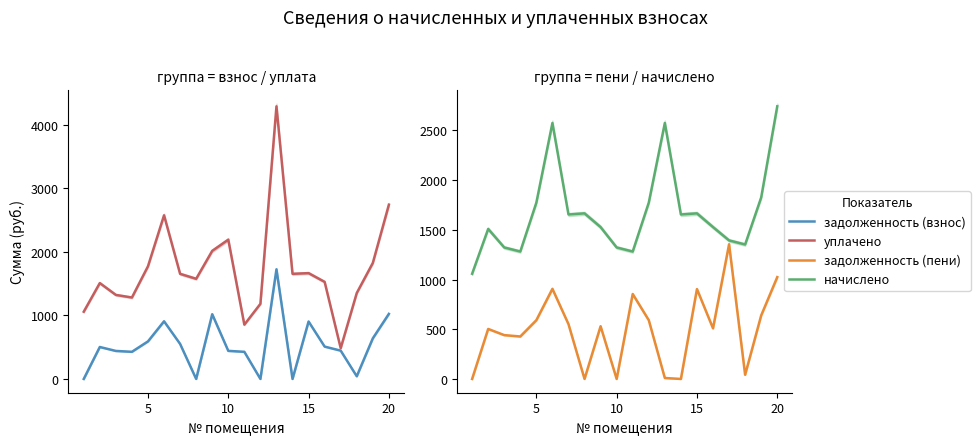

In задолженность (пени), how many points are higher than both neighbors (excluding endpoints)?

6